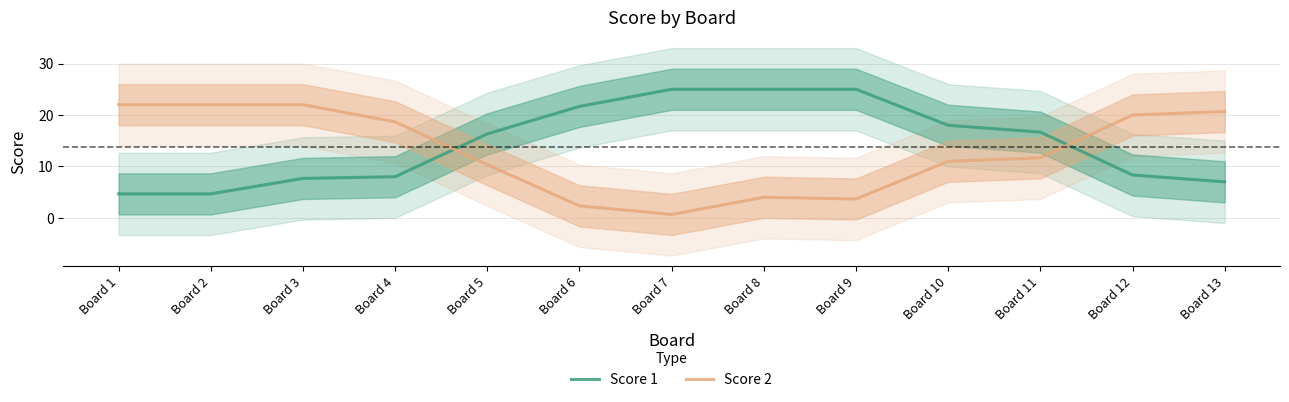

How many lines are shown in the chart?

2